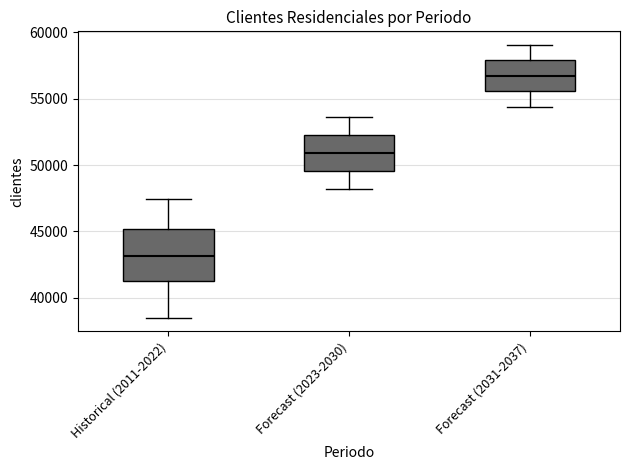

Reading left to right, read every box against the y-axis: the position of its median line, the range the box covers, and the ends of its whiskers. The values are not printed on the chart, so give them approximately, as read against the axis.

Historical (2011-2022): median 43000, box 41000 to 45000, whiskers 38500 to 47500
Forecast (2023-2030): median 51000, box 49500 to 52500, whiskers 48000 to 53500
Forecast (2031-2037): median 56500, box 55500 to 58000, whiskers 54500 to 59000